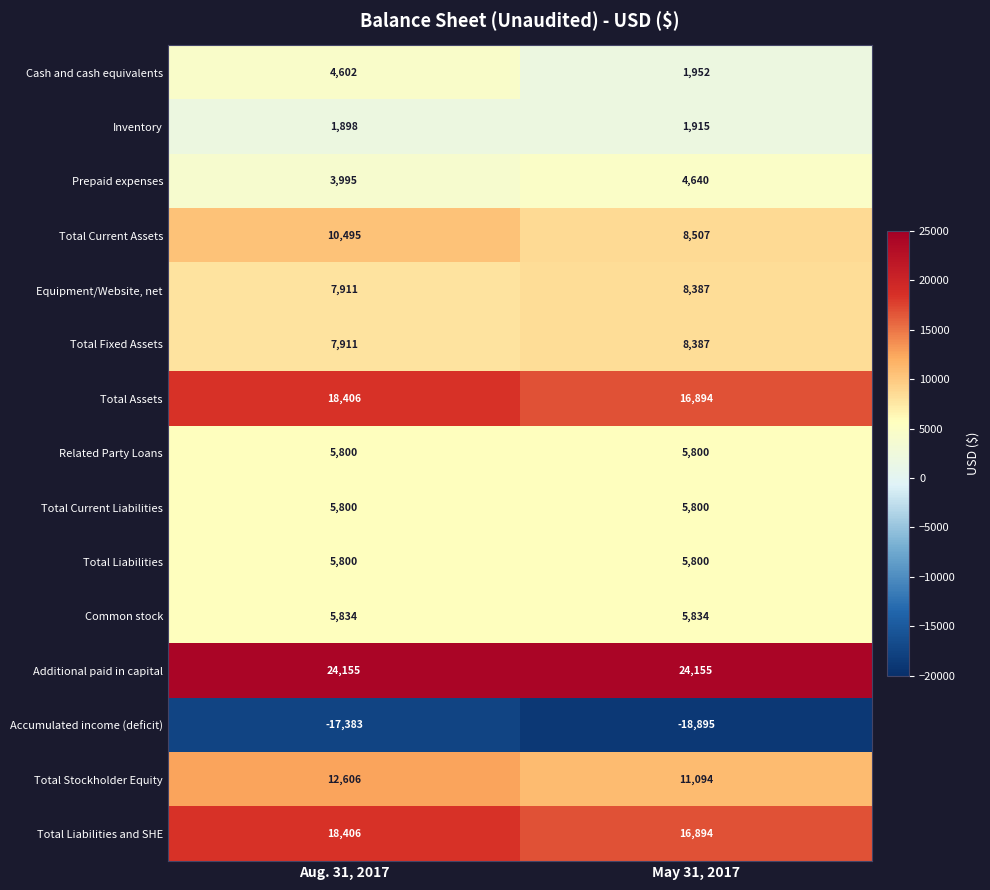

Which category has the highest value in the Cash and cash equivalents series?

Aug. 31, 2017